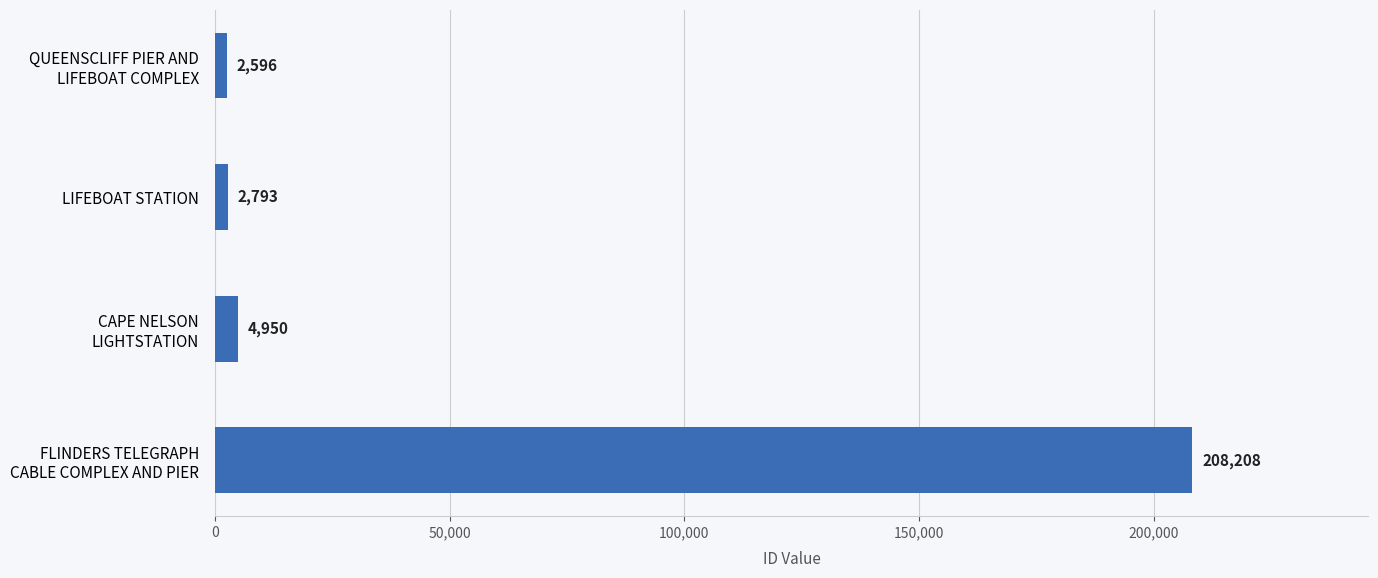

List the labels in order of value, largest first.

FLINDERS TELEGRAPH
CABLE COMPLEX AND PIER, CAPE NELSON
LIGHTSTATION, LIFEBOAT STATION, QUEENSCLIFF PIER AND
LIFEBOAT COMPLEX